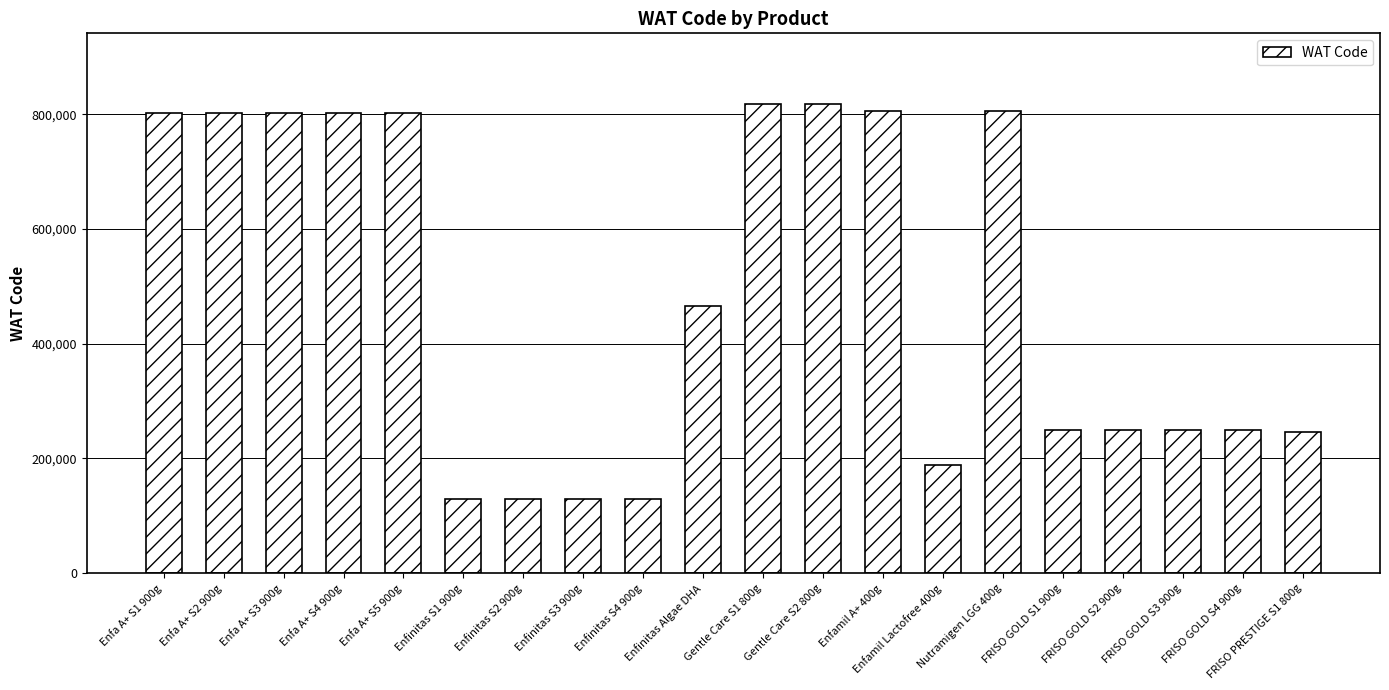

What is the label of the 19th bar from the left?

FRISO GOLD S4 900g